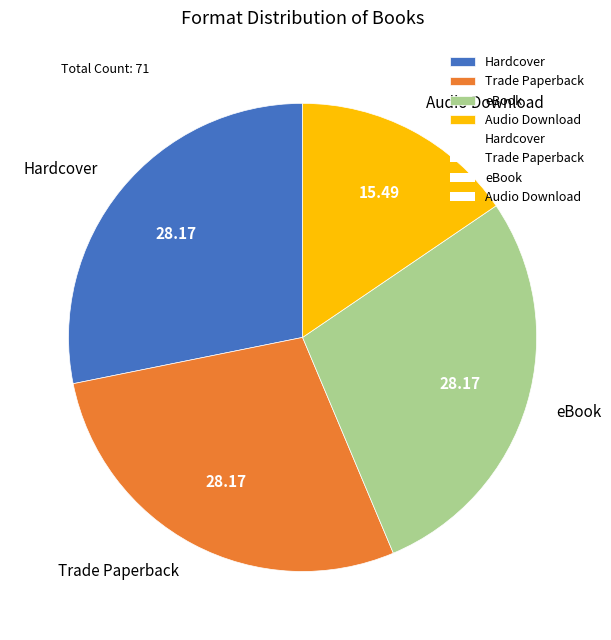

Do Audio Download and eBook together represent more than half of the pie?

No